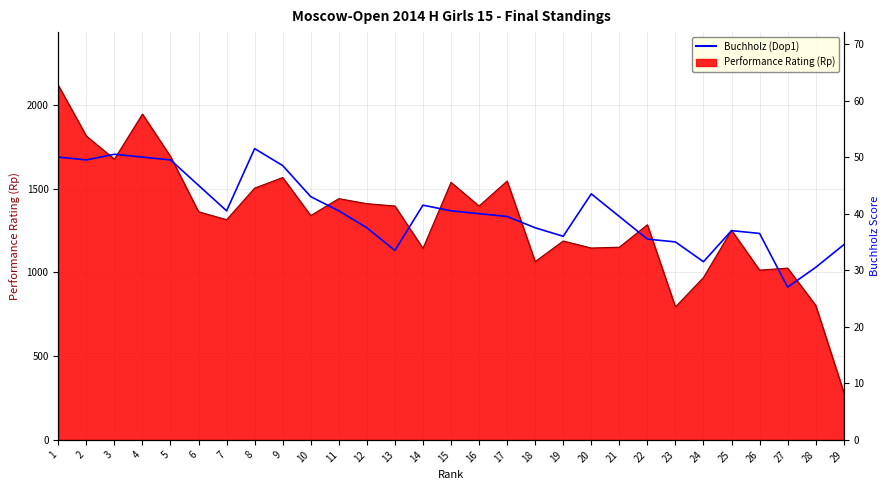

How many data points are less than 40?

14